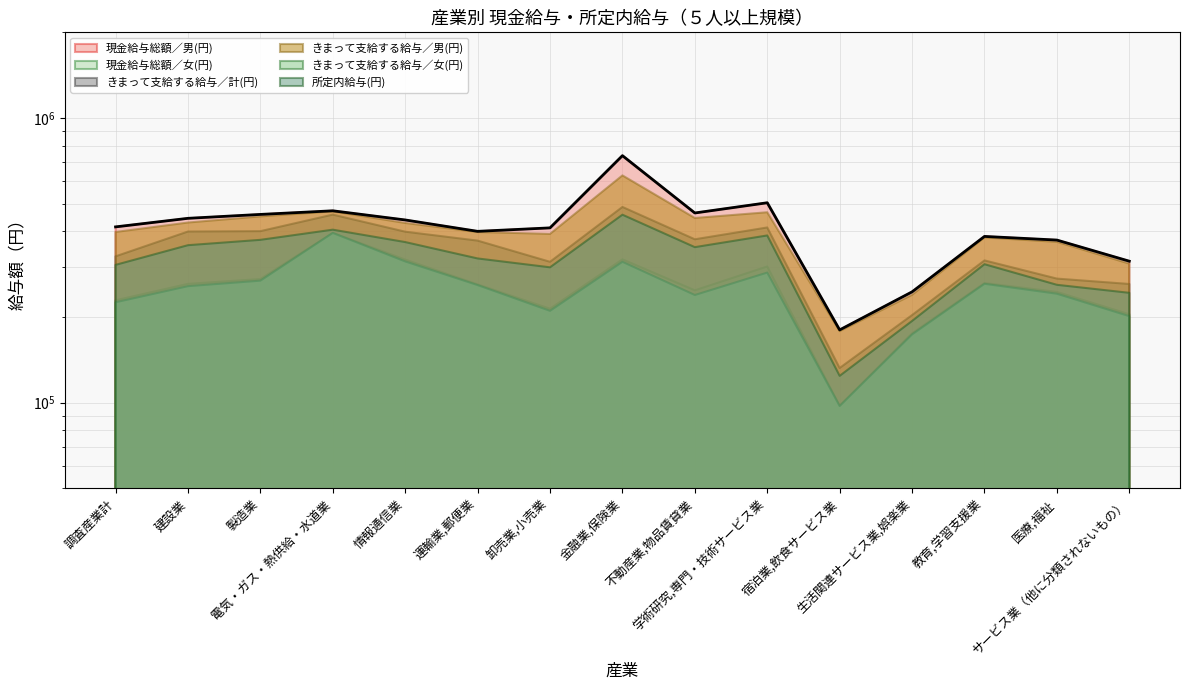

Reading right to left, transcribe all the data shown in this chart.

サービス業（他に分類されないもの）=313961	医療,福祉=372485	教育,学習支援業=383643	生活関連サービス業,娯楽業=244994	宿泊業,飲食サービス業=180078	学術研究,専門・技術サービス業=503734	不動産業,物品賃貸業=463747	金融業,保険業=737433	卸売業,小売業=411097	運輸業,郵便業=399758	情報通信業=438299	電気・ガス・熱供給・水道業=472037	製造業=458399	建設業=444133	調査産業計=414397